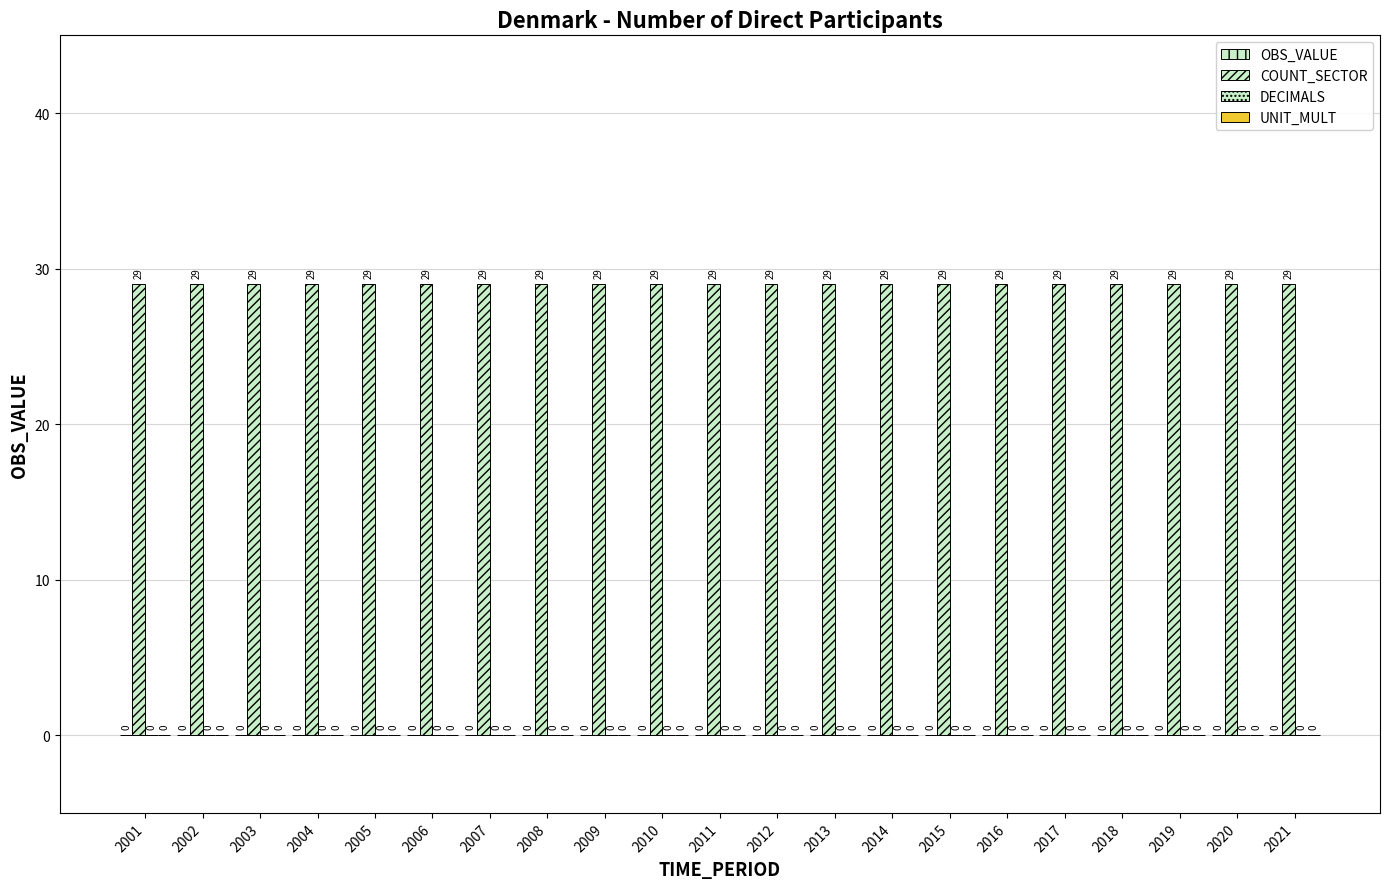

How many bars are there in total?

84